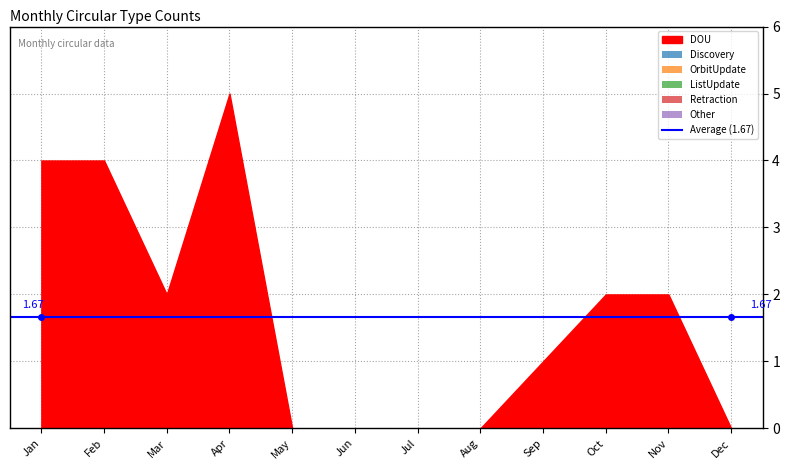

At which category does the chart reach its minimum across all series?

May